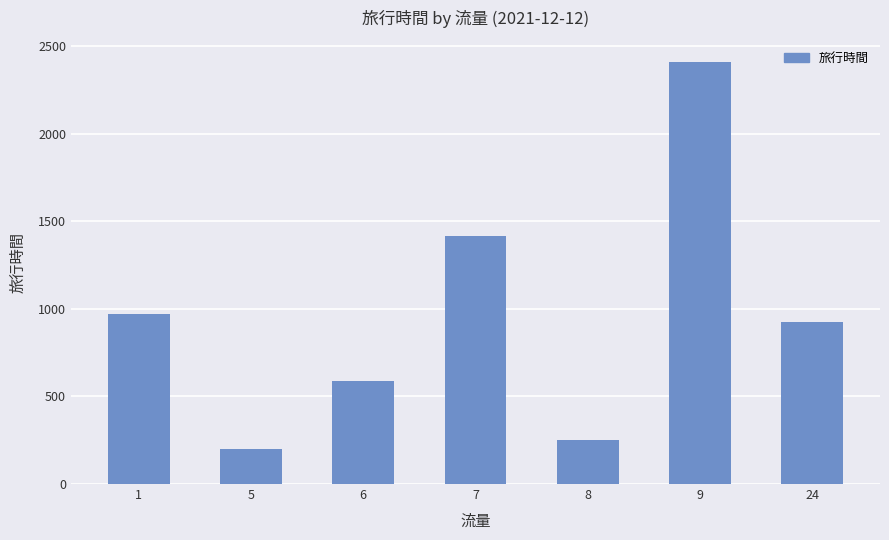

Rank the categories by value from lowest to highest.

5, 8, 6, 24, 1, 7, 9